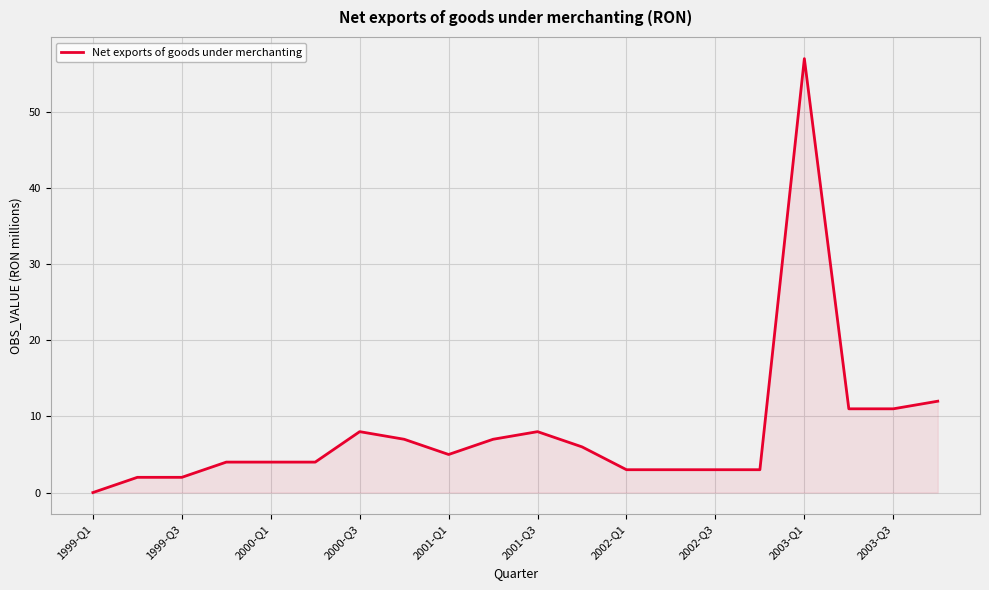

What is the greatest value displayed?

57